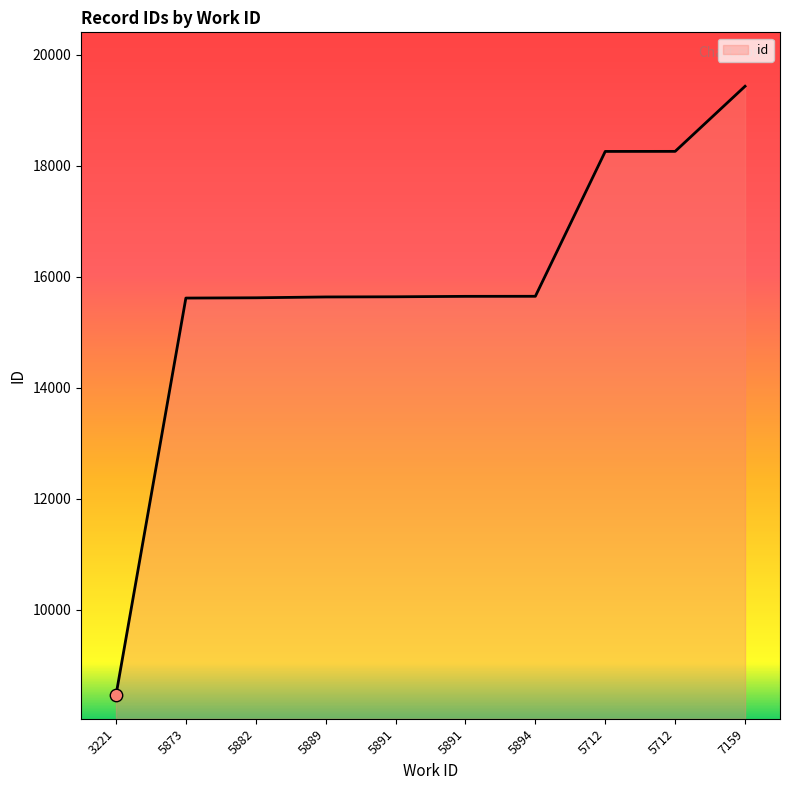

What is the change in value from 5891 to 5712?

+2620